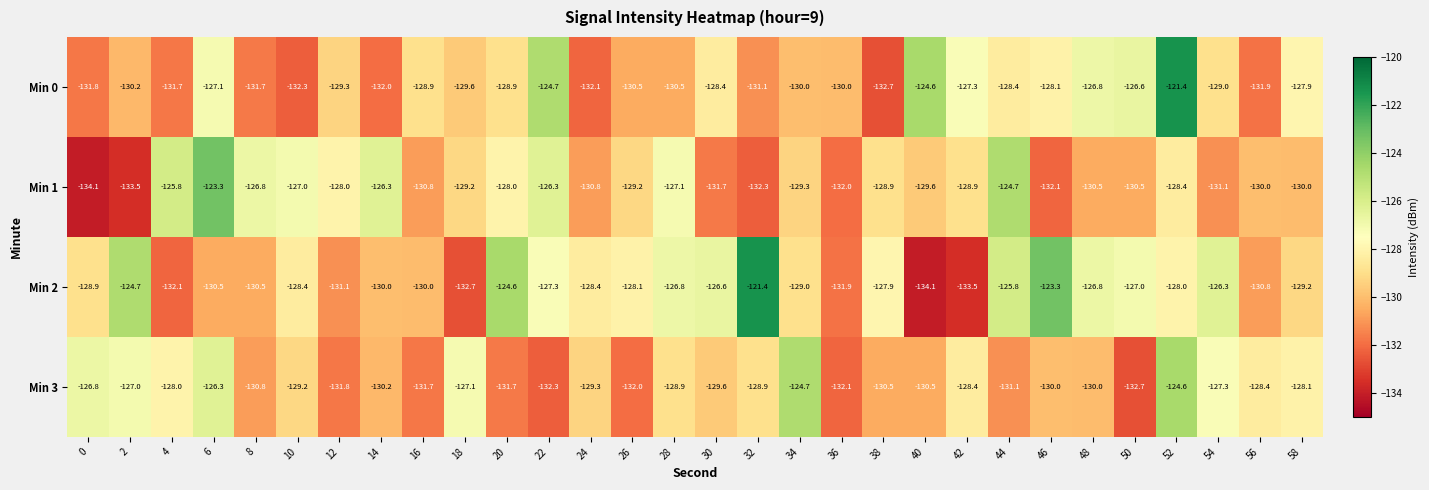

Is the value of Min 0 at 26 greater than the value of Min 1 at 40?

No